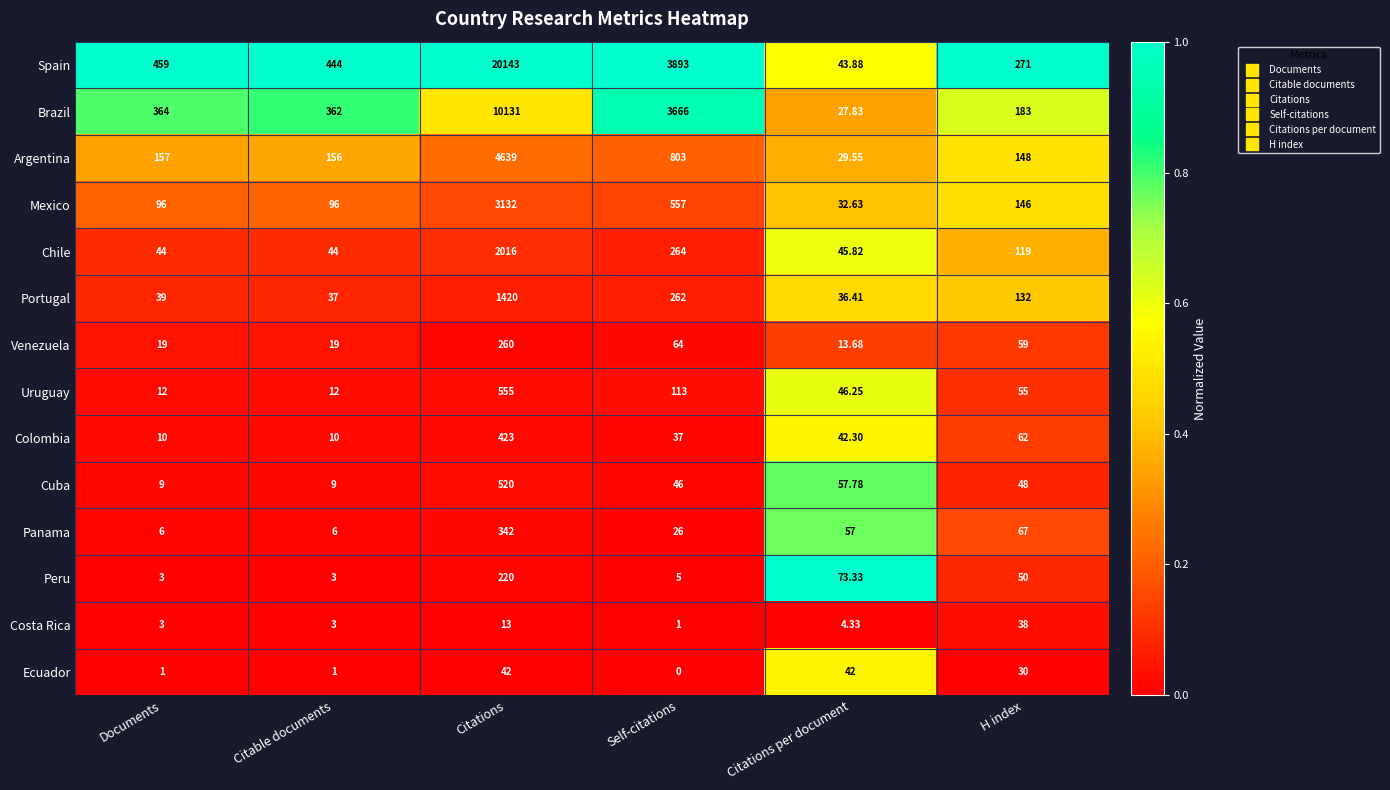

At which category does the chart reach its minimum across all series?

Self-citations